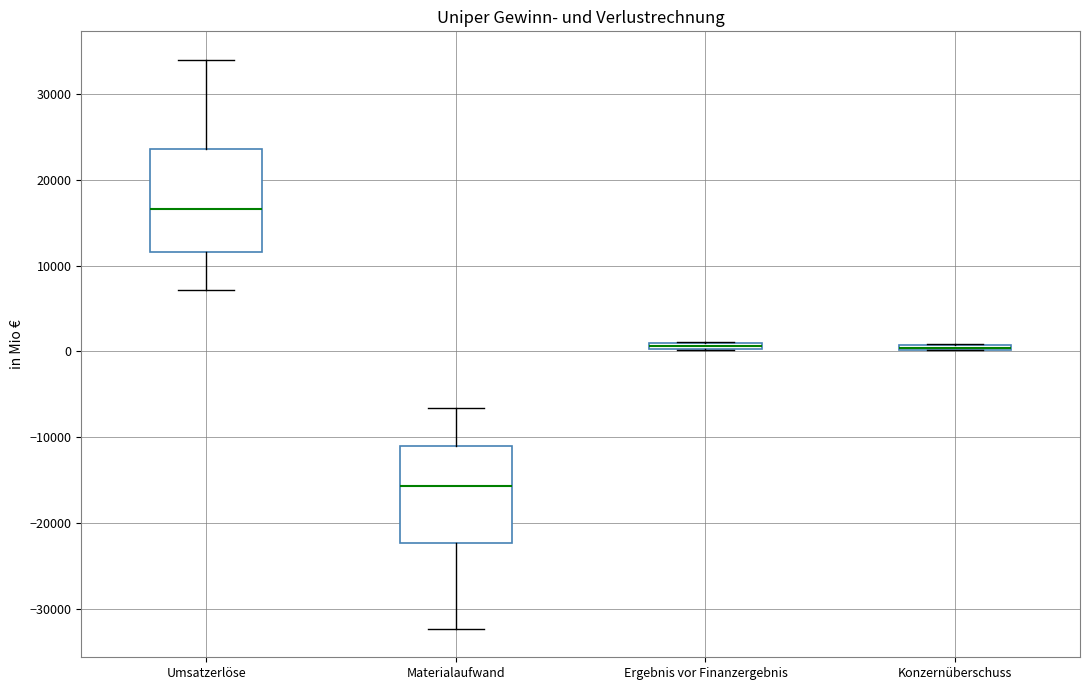

Where does the upper whisker of the box for Materialaufwand end on the y-axis? The values are not printed on the chart, so give them approximately, as read against the axis.

-7000